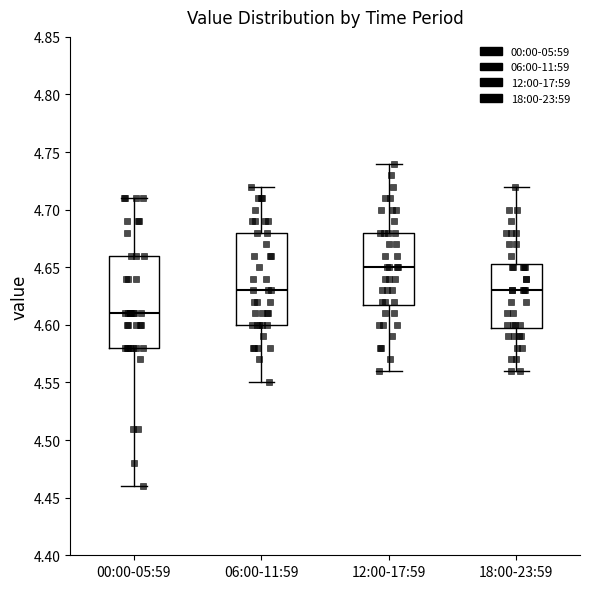

Where is the lower edge of the box for 06:00-11:59 on the y-axis? The values are not printed on the chart, so give them approximately, as read against the axis.

4.600